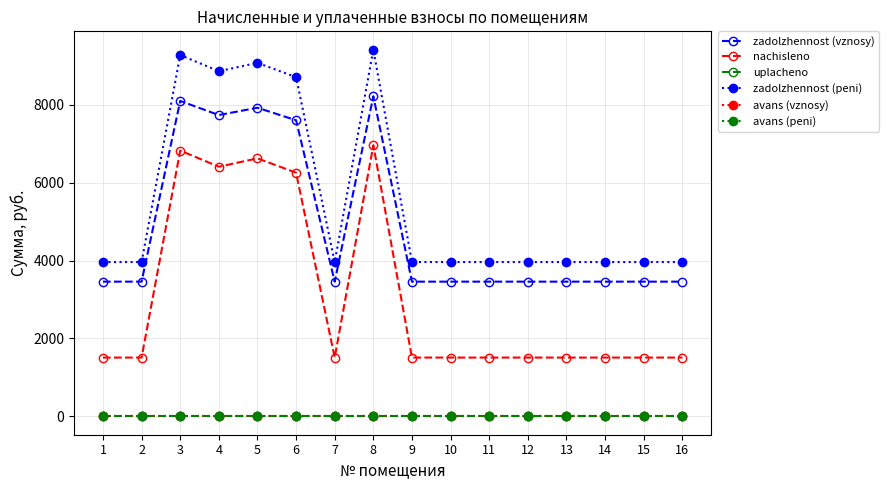

What is the difference between the highest and lowest values at 11?

3960.6